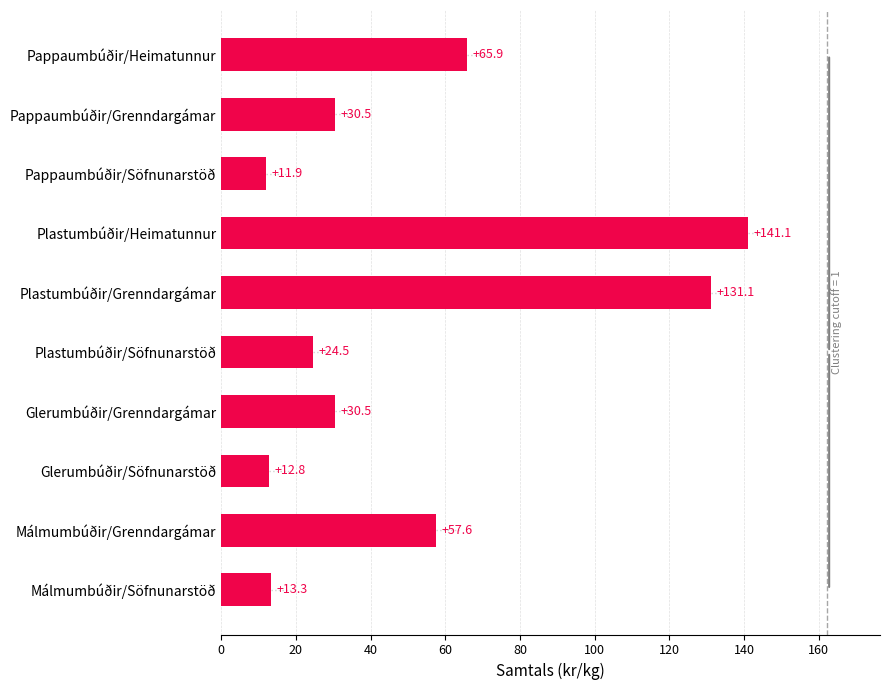

What is the minimum value shown in the chart?

11.9